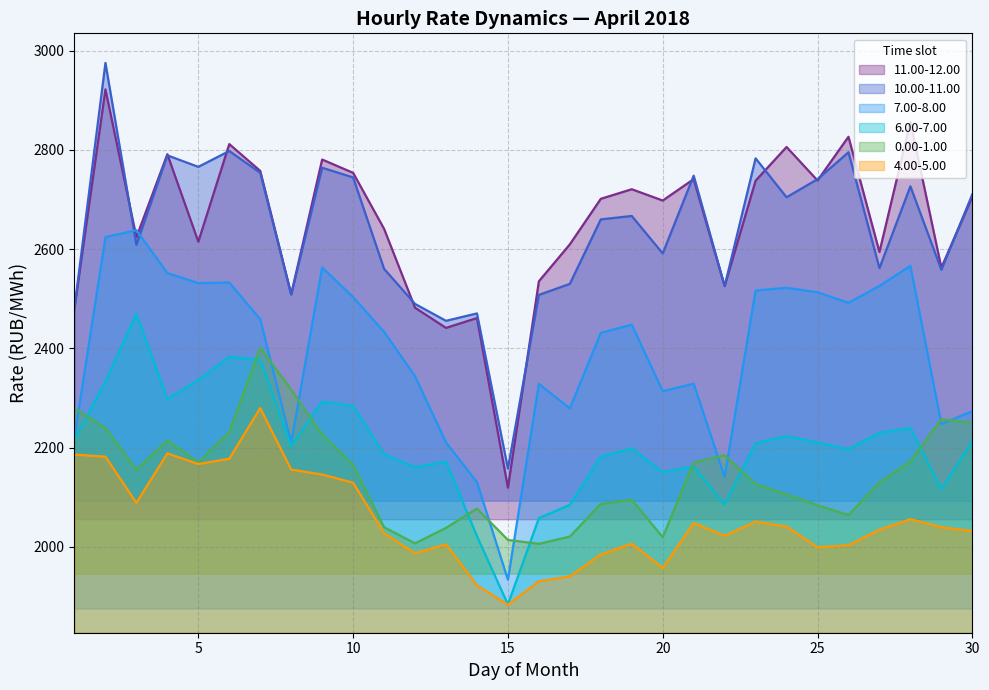

Which series has the largest total across all categories?

11.00-12.00